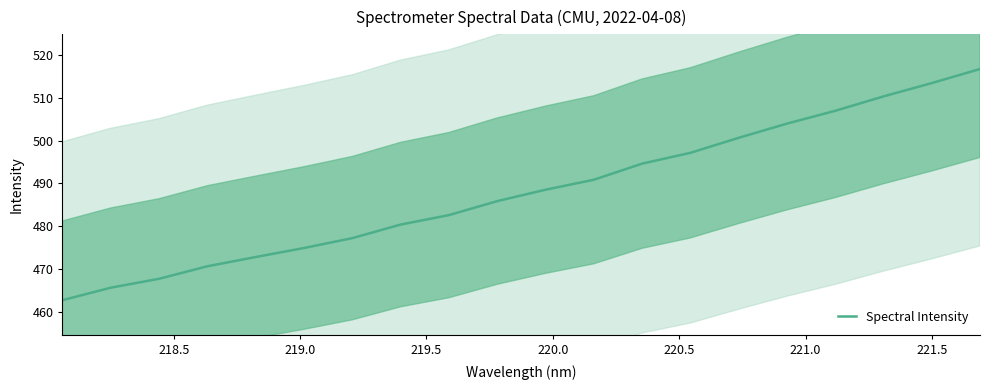

What is the highest value of the Spectral Intensity series?

516.7